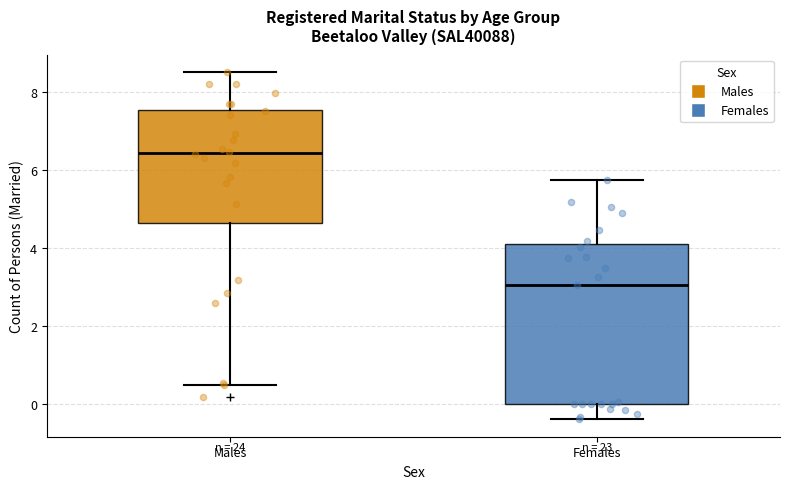

Which box is the tallest, from its lower edge to its upper edge?

Females